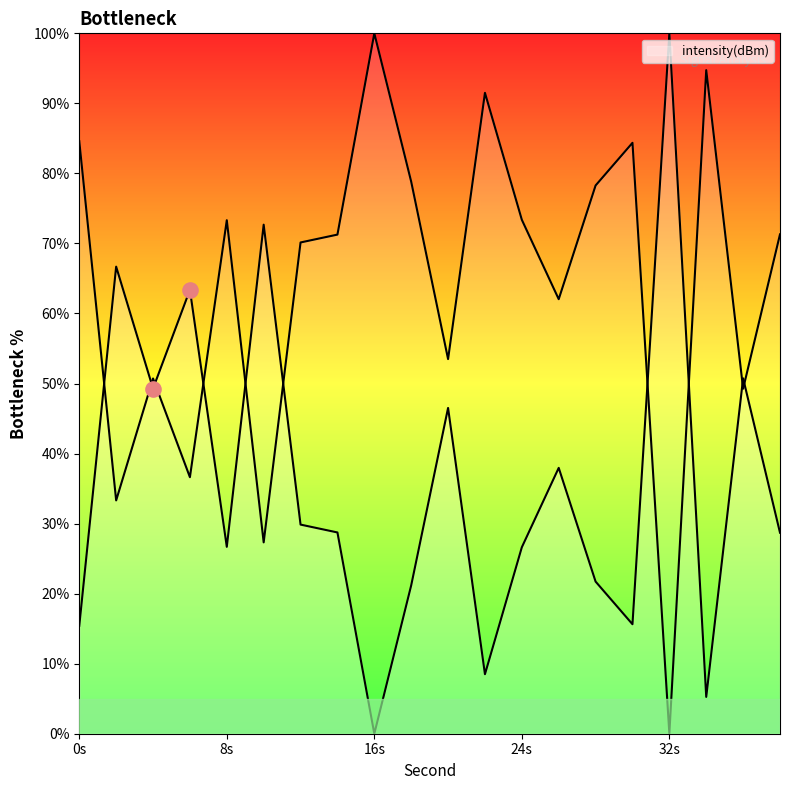

Which has a higher value, 10 or 20?

10